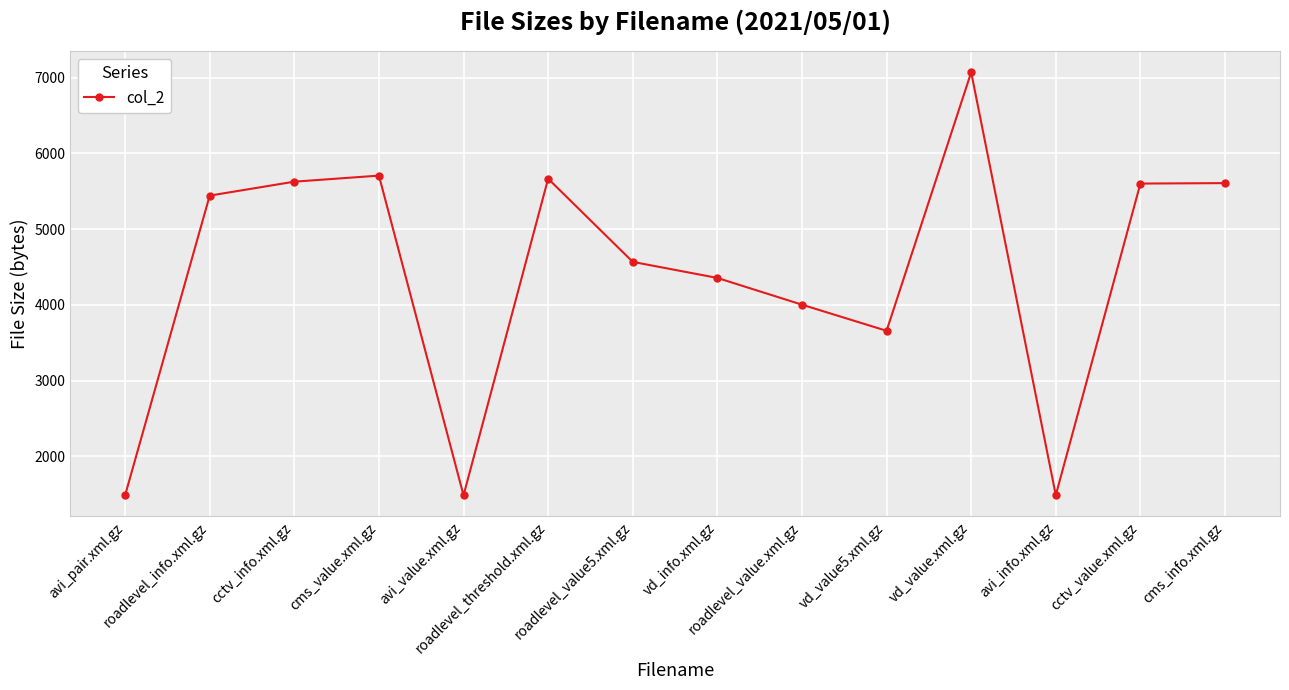

What is the minimum value shown in the chart?

1485